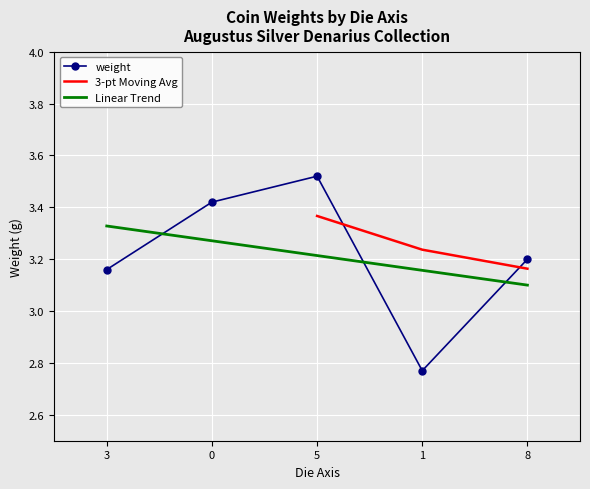

At which label is the value closest to 3?

3